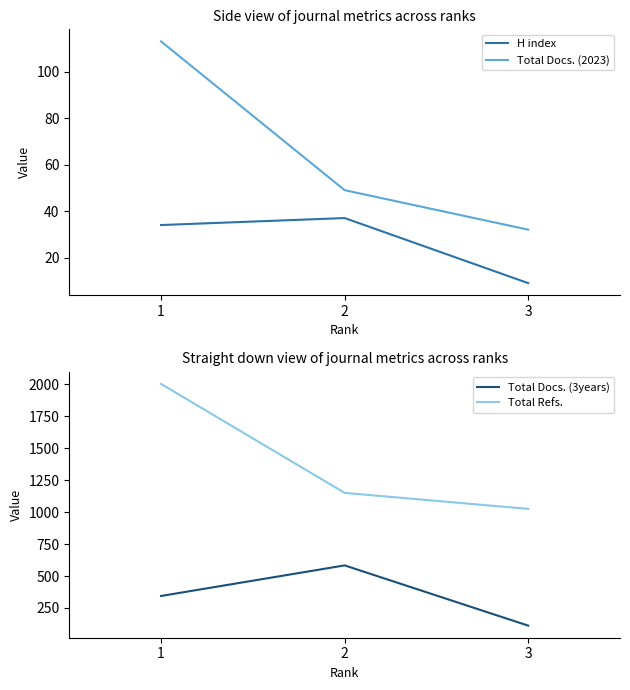

List the series in order of their peak value, lowest first.

H index, Total Docs. (2023), Total Docs. (3years), Total Refs.